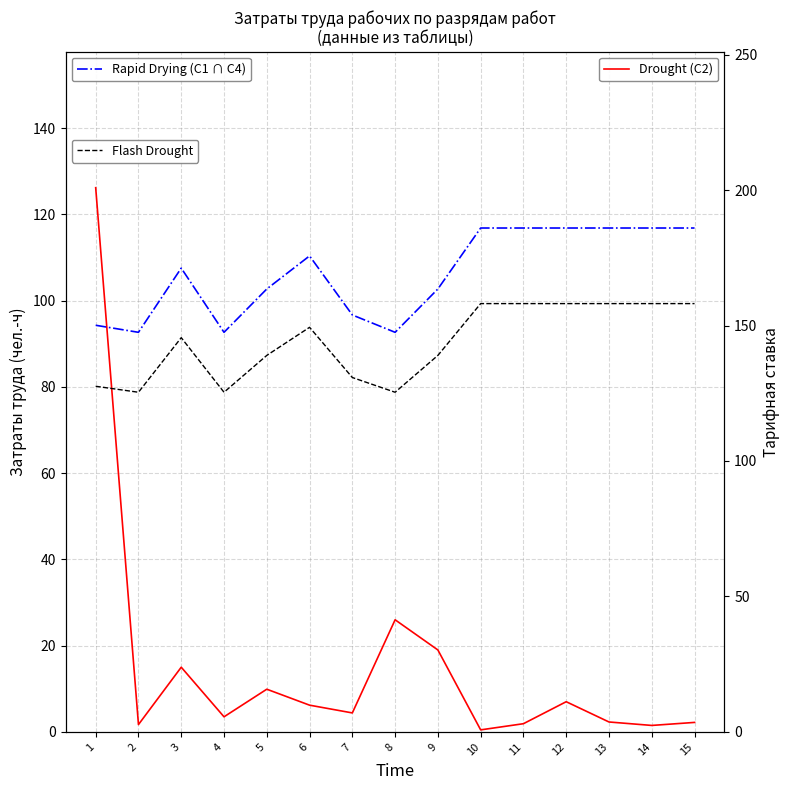

What is the value of the Flash Drought point at the 6th from the left?

149.3